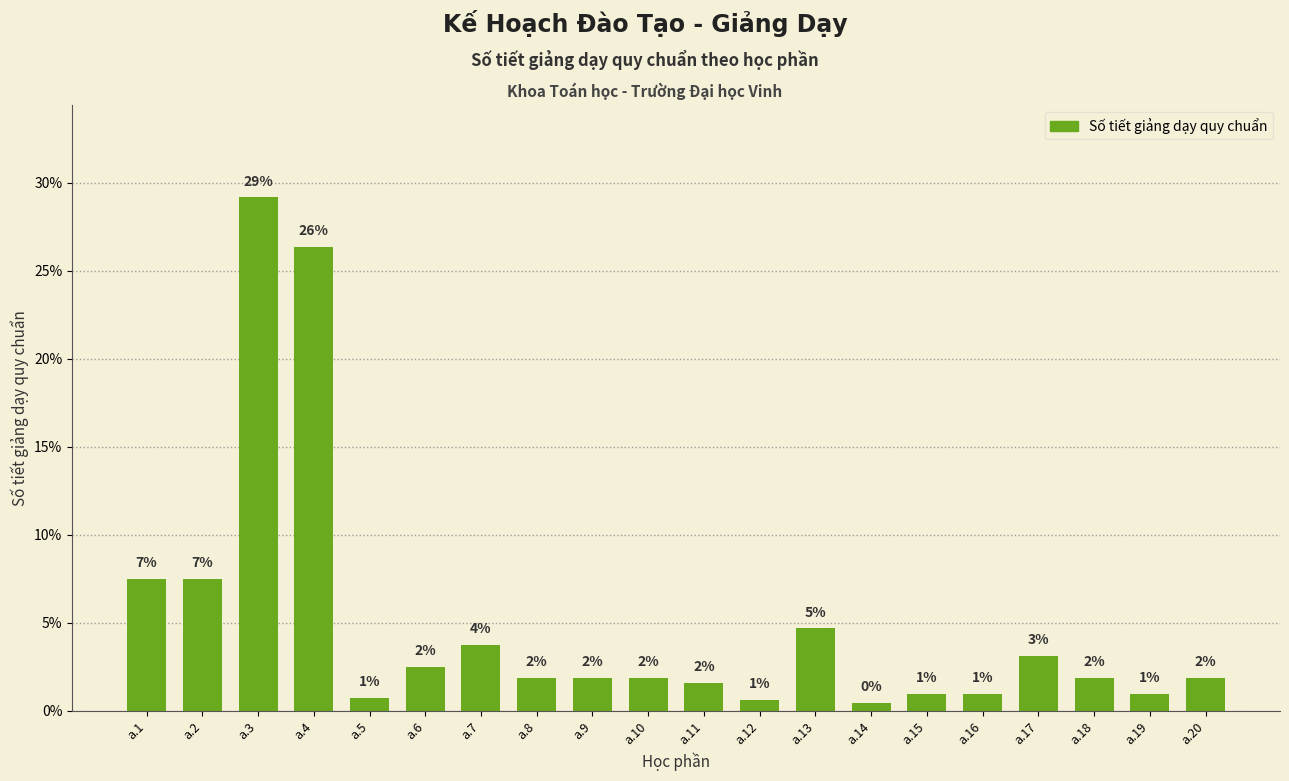

How many bars are there in total?

20